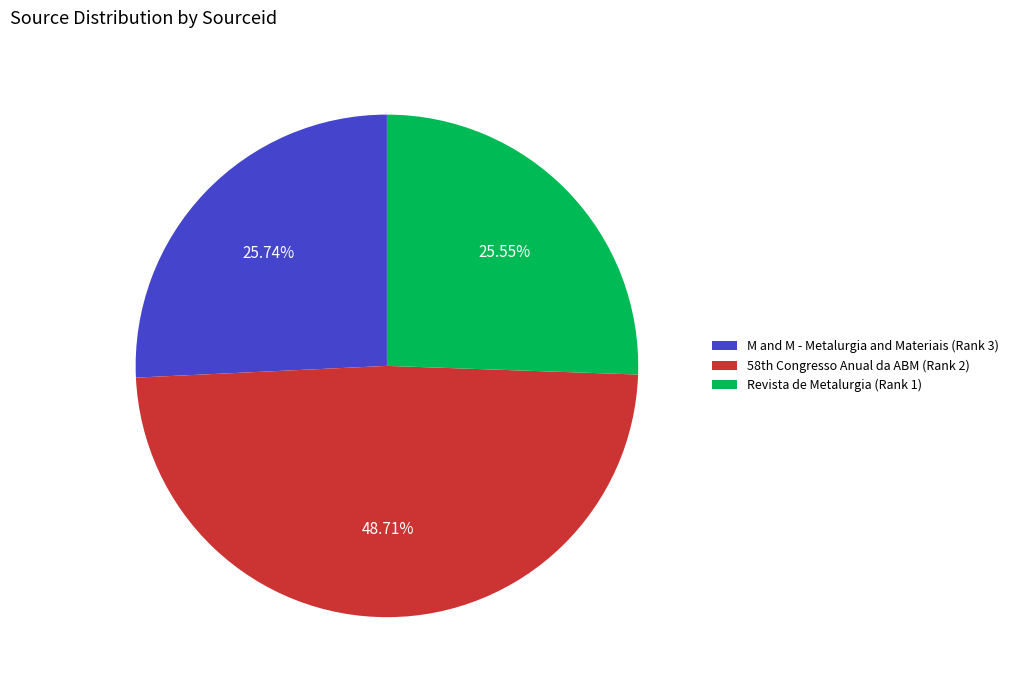

Approximately how many times larger is the value at Revista de Metalurgia (Rank 1) compared to M and M - Metalurgia and Materiais (Rank 3)?

1.0